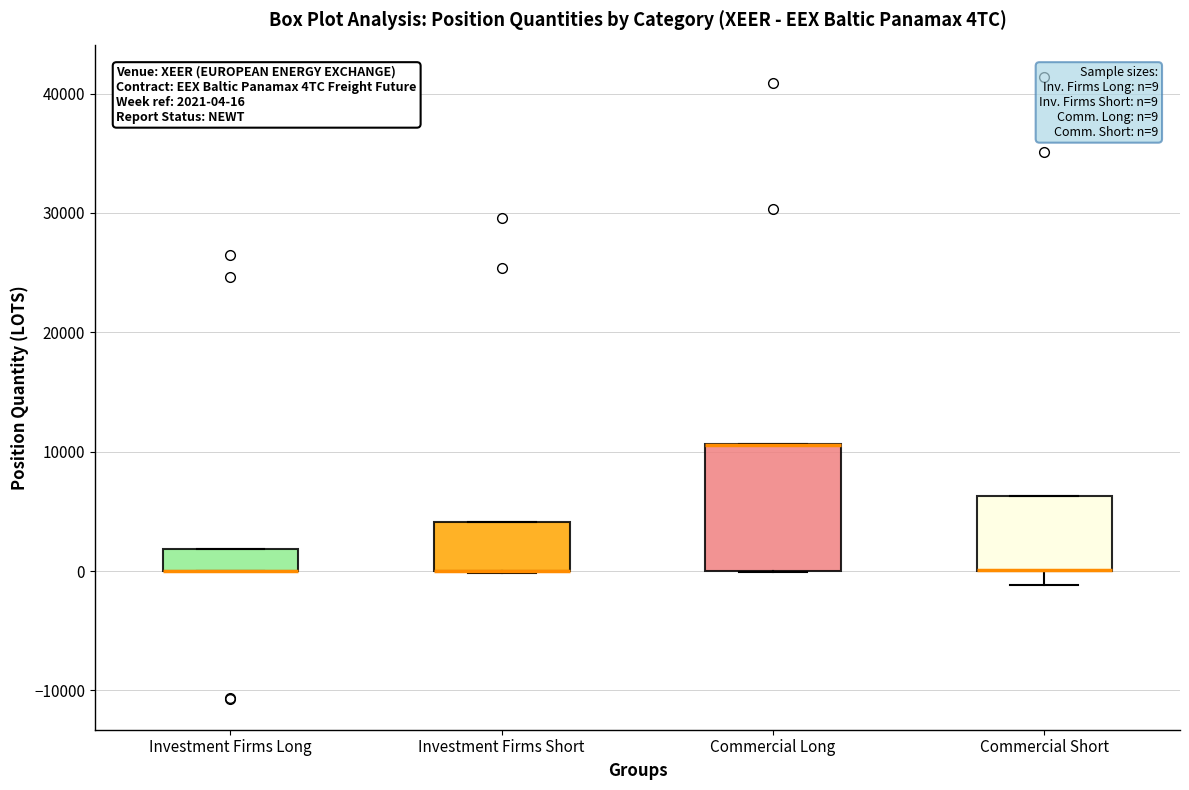

Comparing the boxes themselves (not the whiskers), which one is the tallest?

Commercial Long